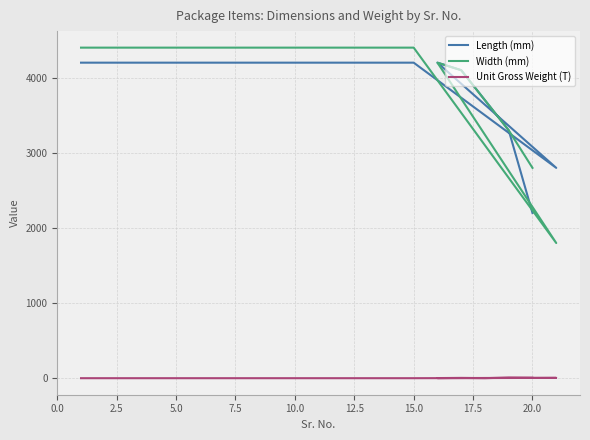

What is the difference between the highest and lowest values at 19?

3291.0